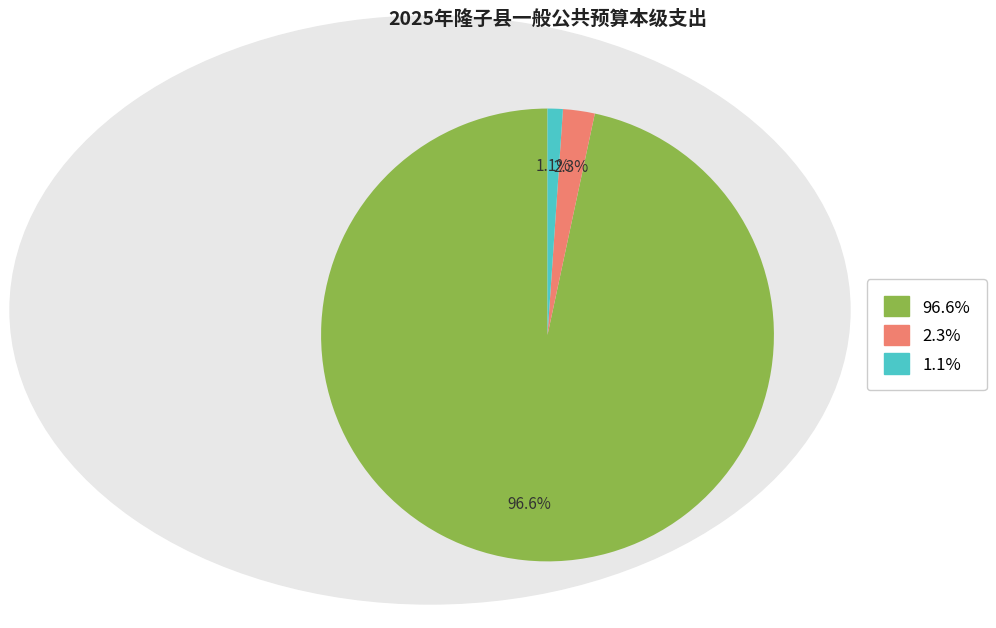

Is there any slice that represents more than half of the pie?

Yes